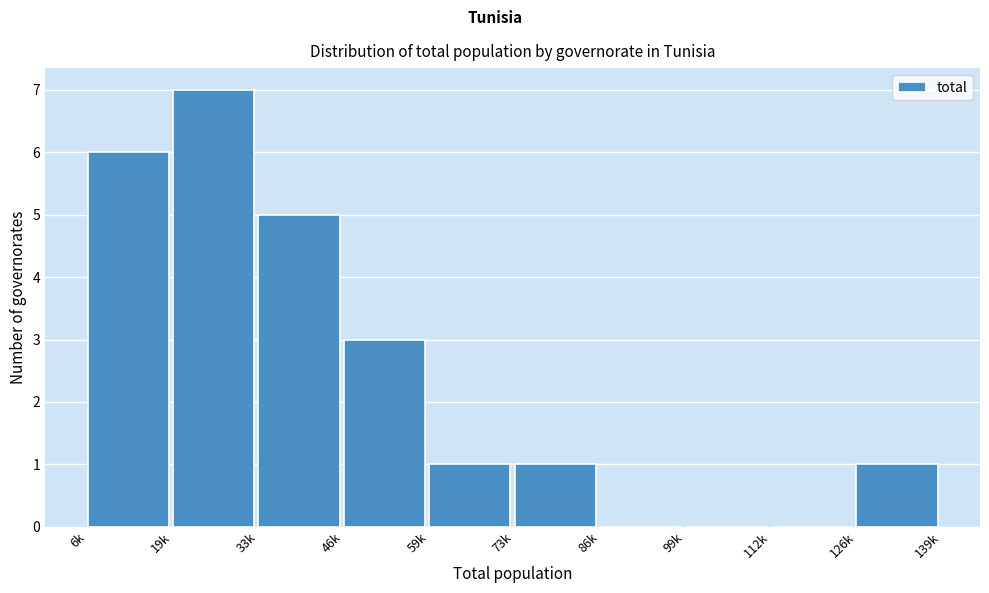

Reading left to right, extract all data points from this chart.

6k=6	19k=7	33k=5	46k=3	59k=1	73k=1	86k=0	99k=0	112k=0	126k=1